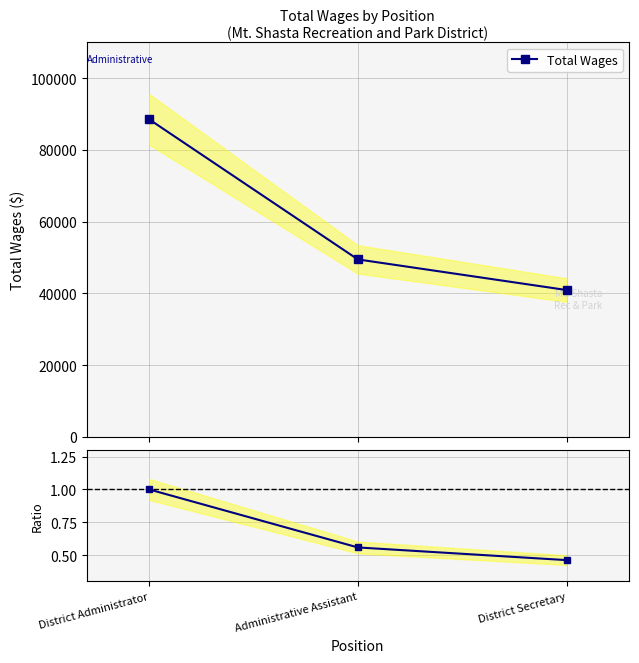

Rank the series by their average value, from highest to lowest.

Total Wages, Ratio to District Administrator